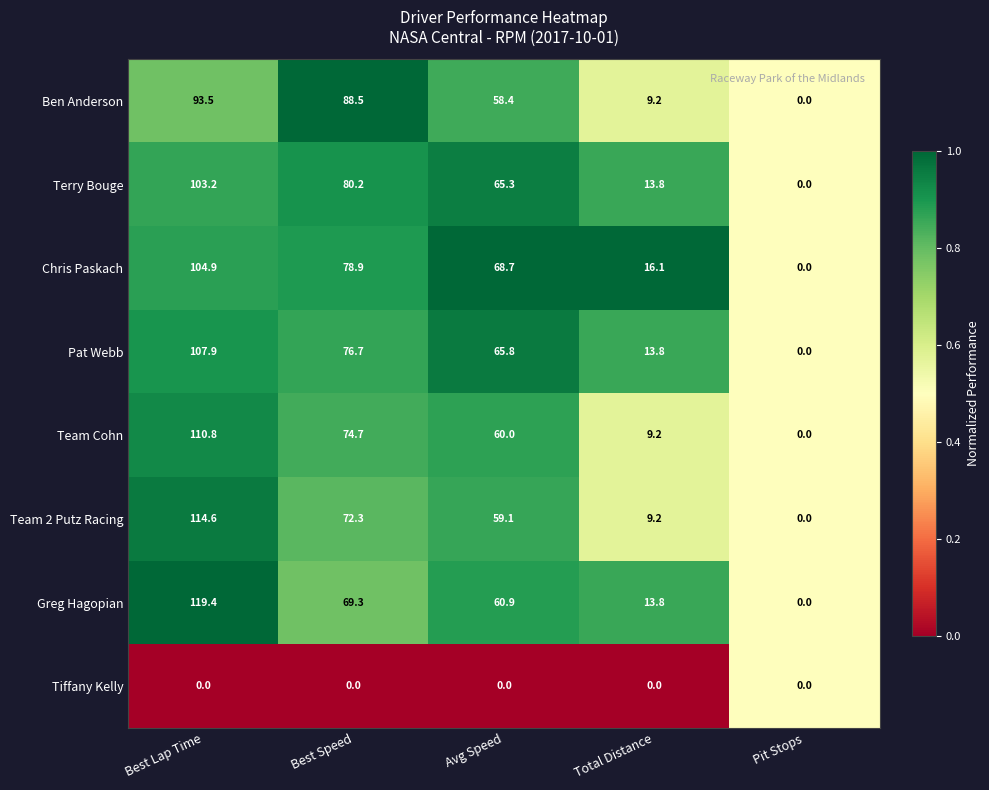

What is the maximum value shown in the chart?

119.4